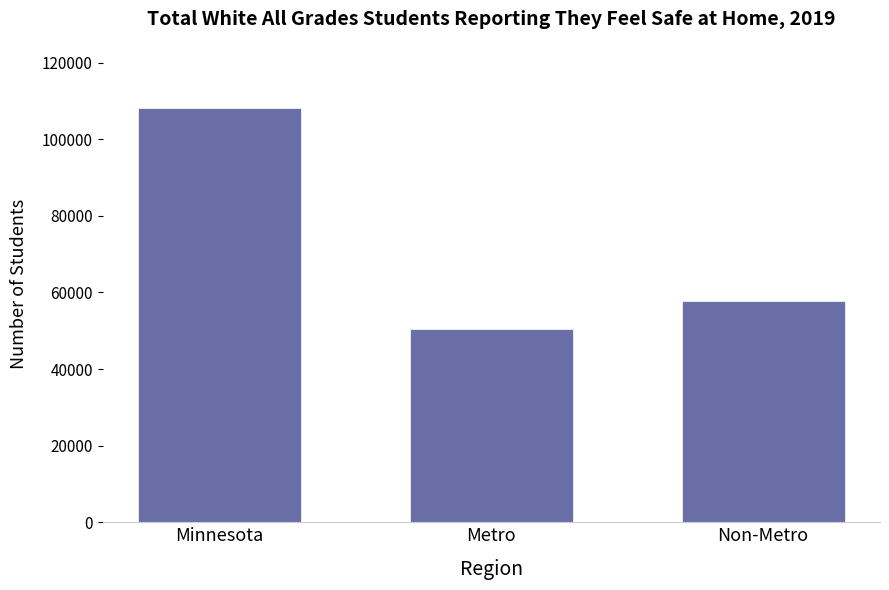

What is the approximate value at Minnesota, to the nearest 100?

108100